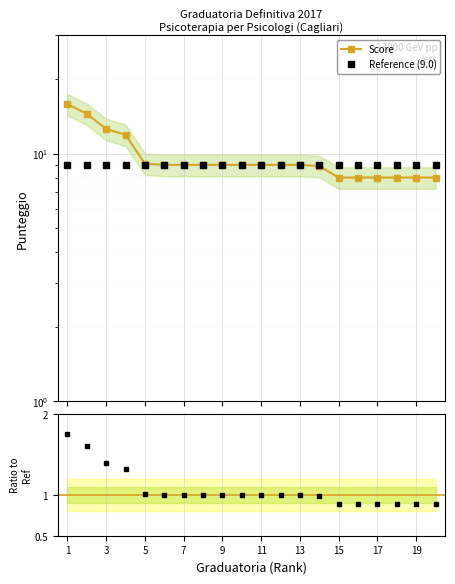

Is it true that Reference (9.0) equals 9.0 at 11?

True